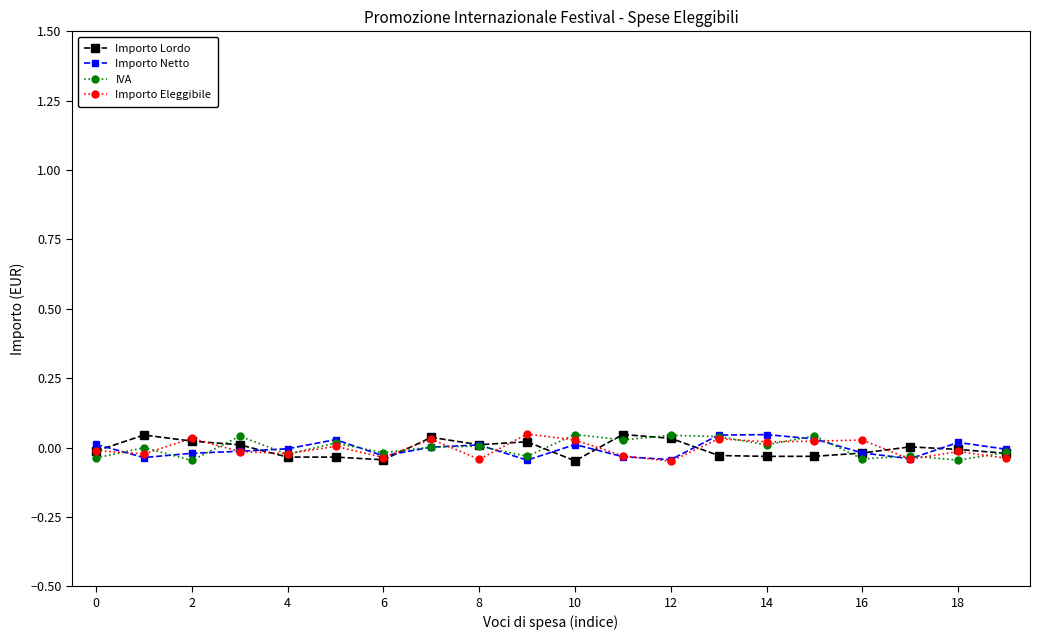

Which series ends up on top after the final intersection of Importo Netto and Importo Eleggibile?

Importo Netto